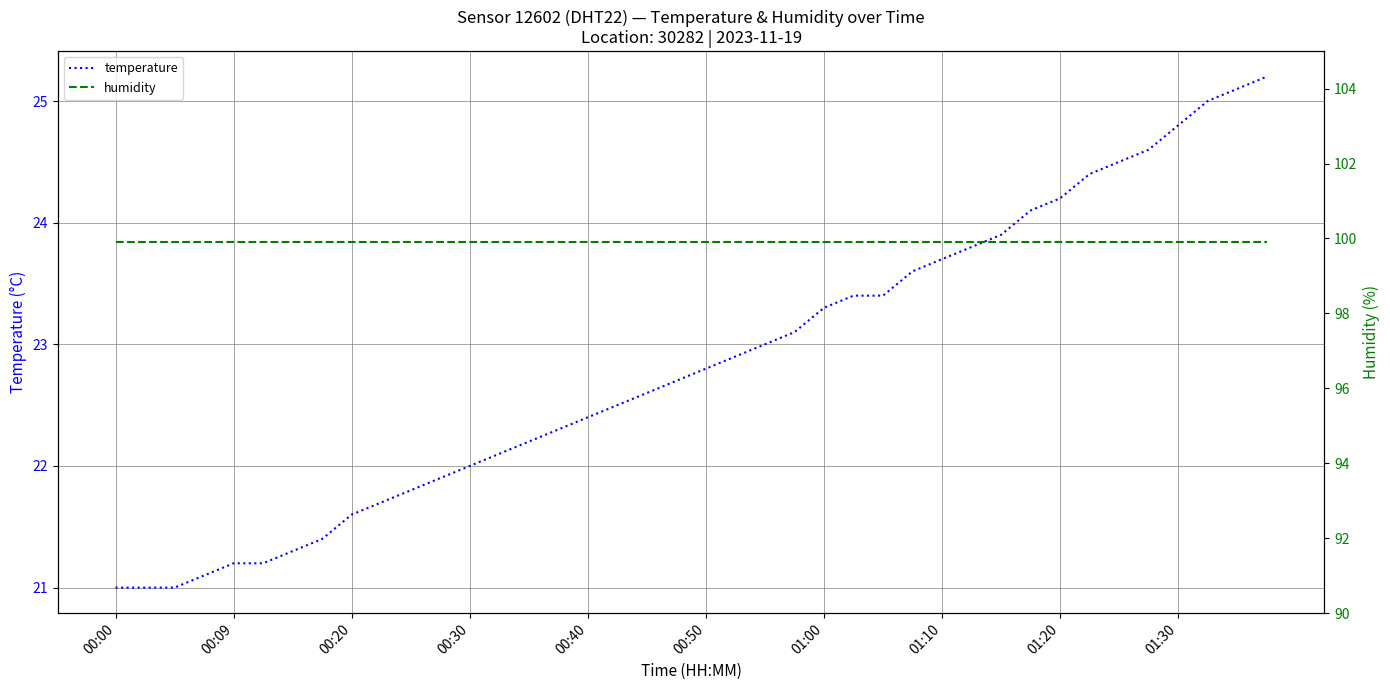

True or false: temperature and humidity intersect in this chart.

False